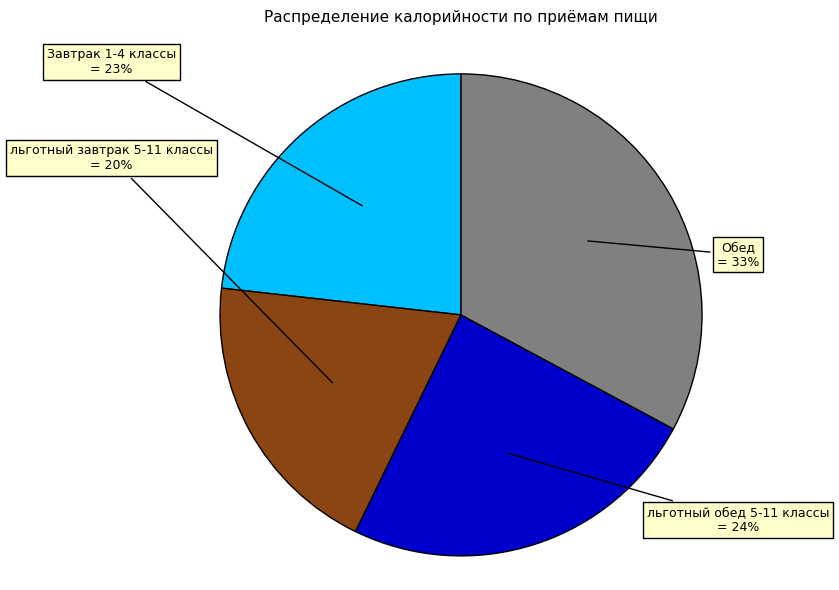

Which has a higher value, льготный обед 5-11 классы or Обед?

Обед